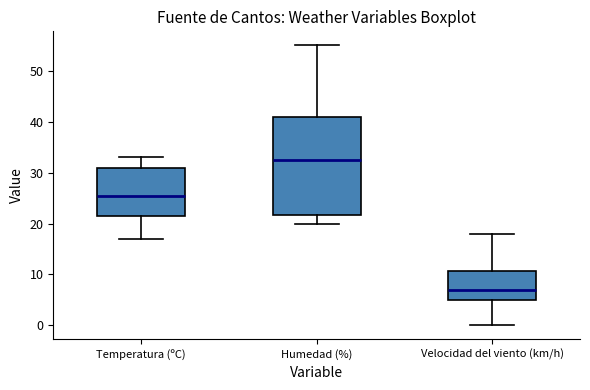

Reading left to right, transcribe this box plot: for each box, give where its median line is, the range the box spans, and where its two whiskers end, as read against the y-axis. The values are not printed on the chart, so give them approximately, as read against the axis.

Temperatura (ºC): median 25, box 22 to 31, whiskers 17 to 33
Humedad (%): median 33, box 22 to 41, whiskers 20 to 55
Velocidad del viento (km/h): median 7, box 5 to 11, whiskers 0 to 18